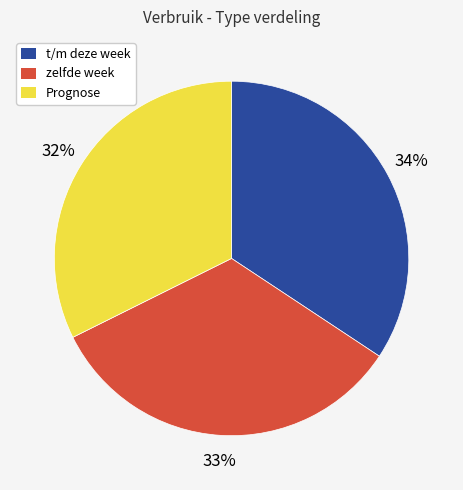

Between zelfde week and Prognose, which is larger?

zelfde week